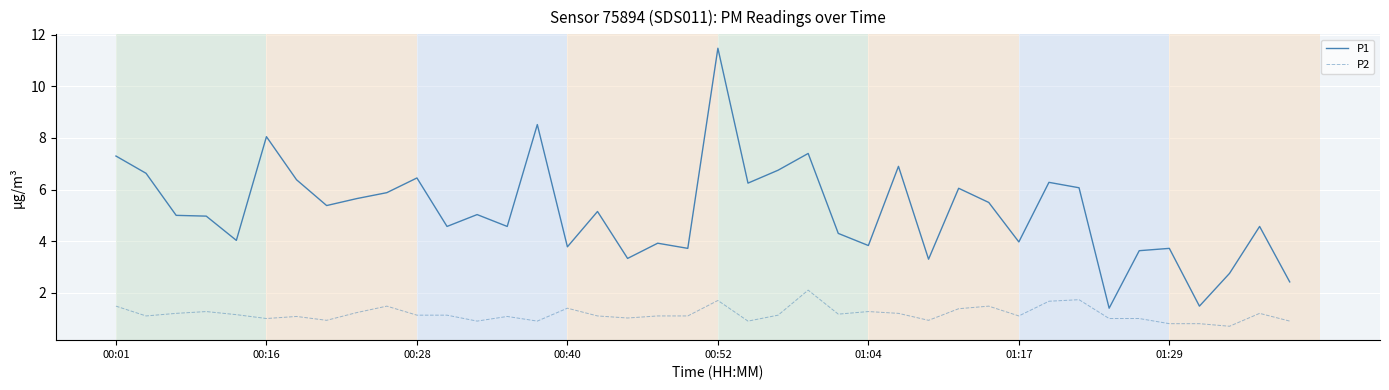

Which series has the largest total across all categories?

P1